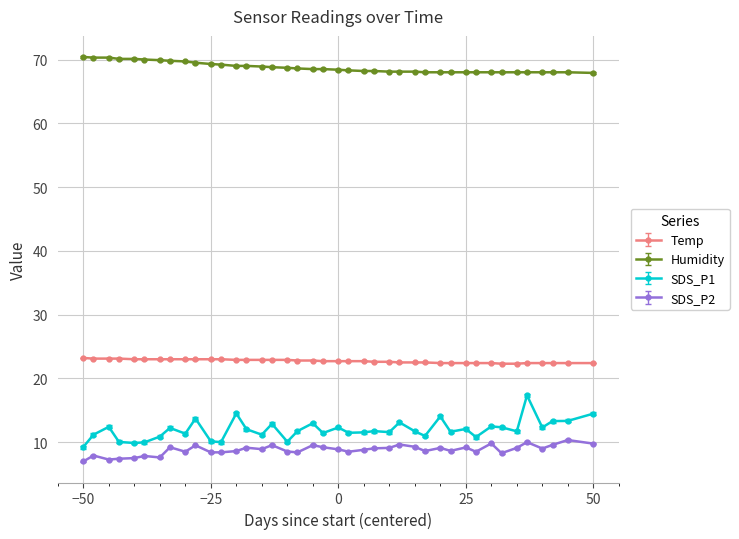

True or false: Temp and SDS_P2 cross at least once.

False